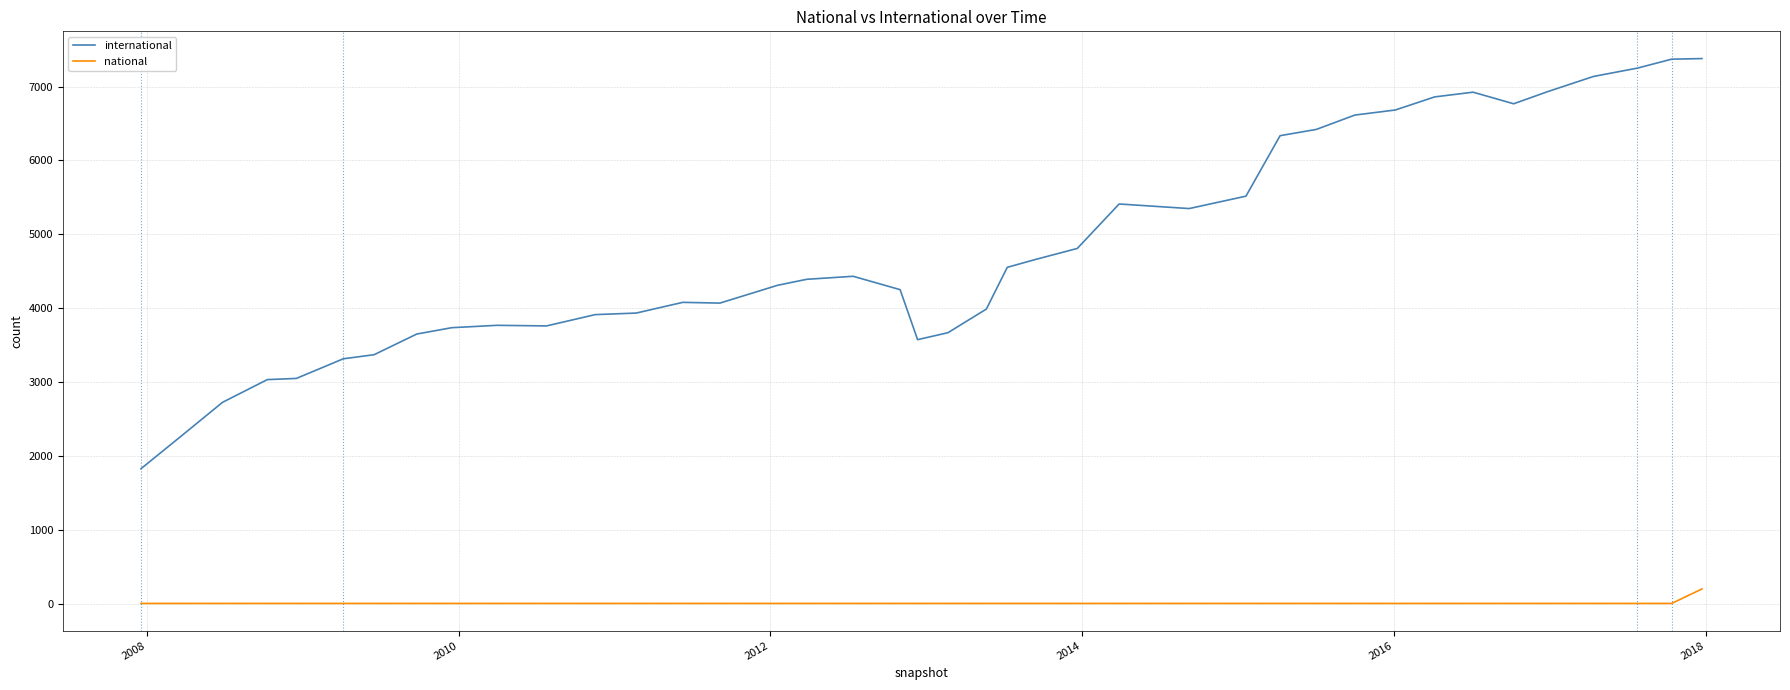

How many lines are shown in the chart?

2